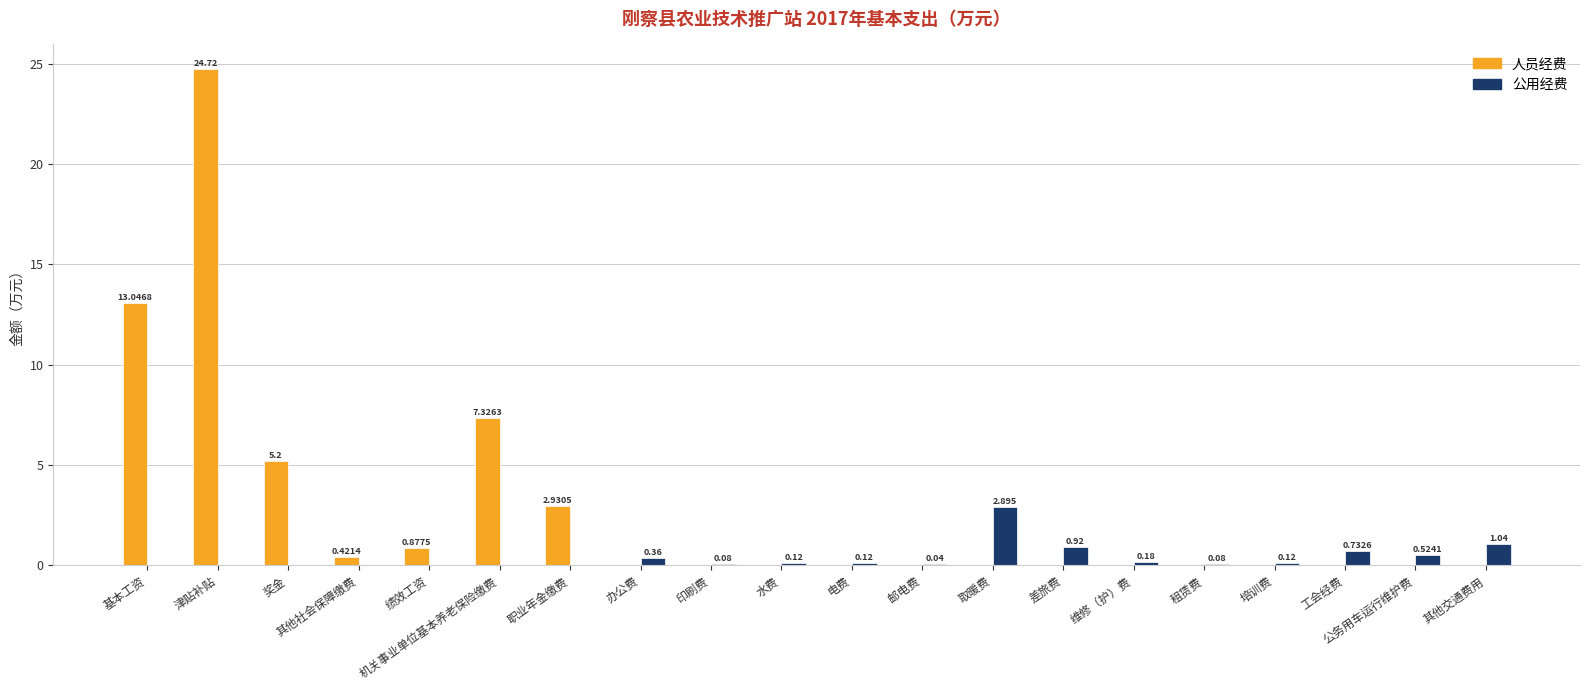

Which series has the largest total across all categories?

人员经费